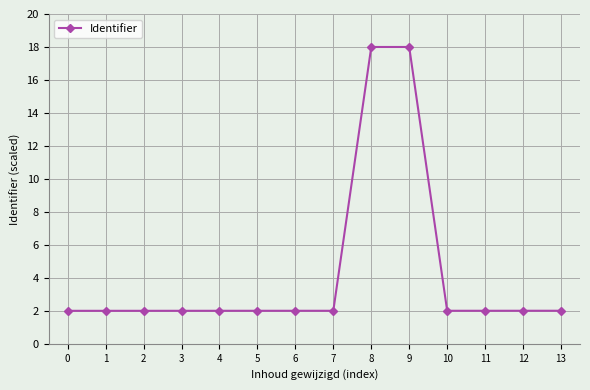

What is the change in value from 2 to 8?

+16.0